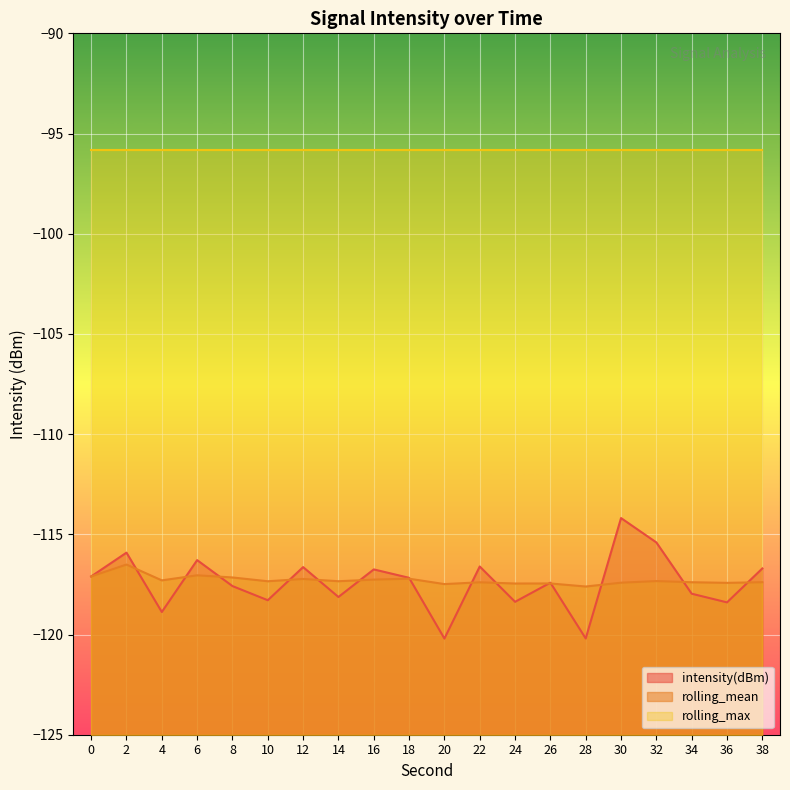

Where is the first local maximum for intensity(dBm)?

2